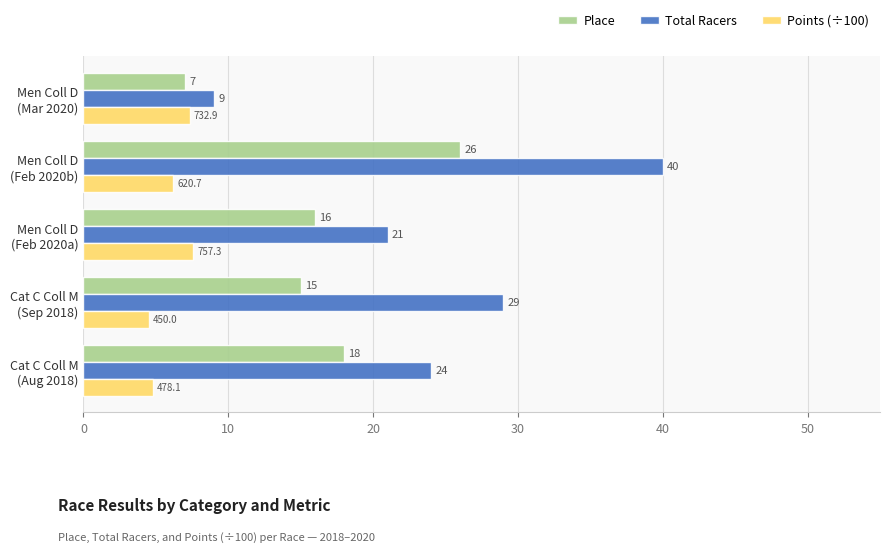

Rank the series by their average value, from lowest to highest.

Points (÷100), Place, Total Racers